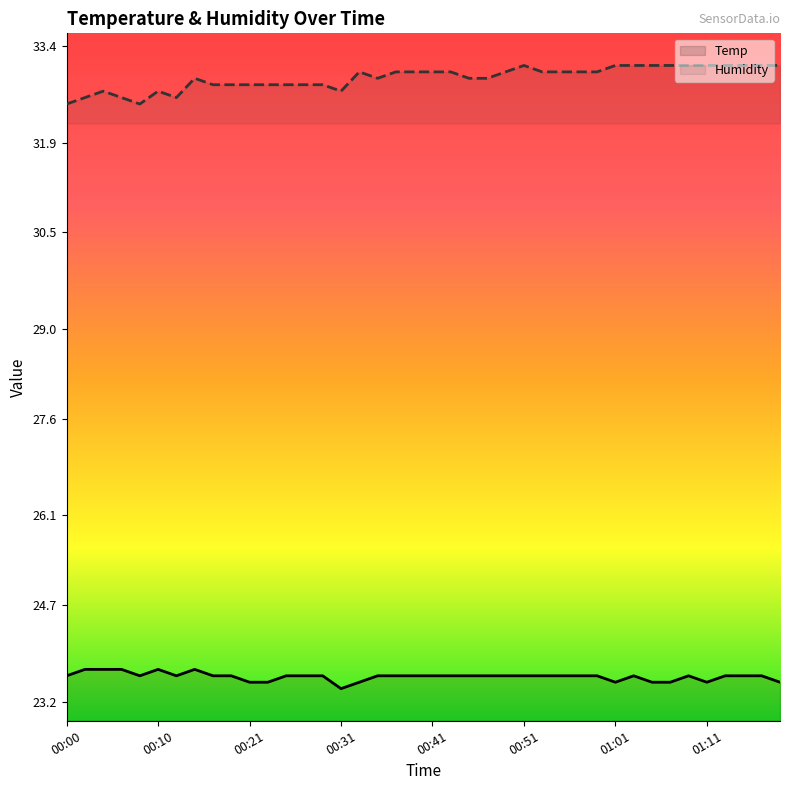

At how many categories does at least one series exceed 24?

40